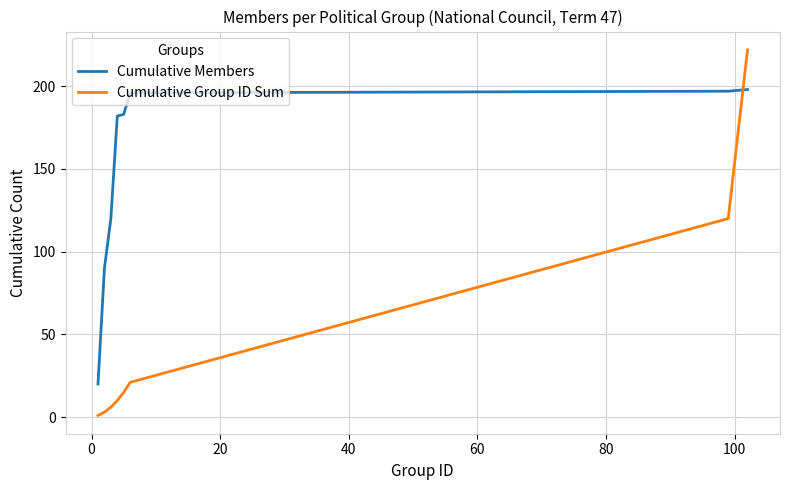

Which series has the widest spread of values?

Cumulative Group ID Sum